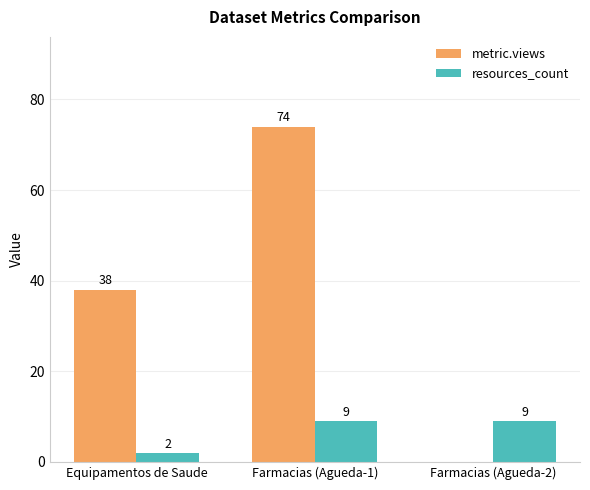

What is the approximate value of resources_count at Equipamentos de Saude?

2